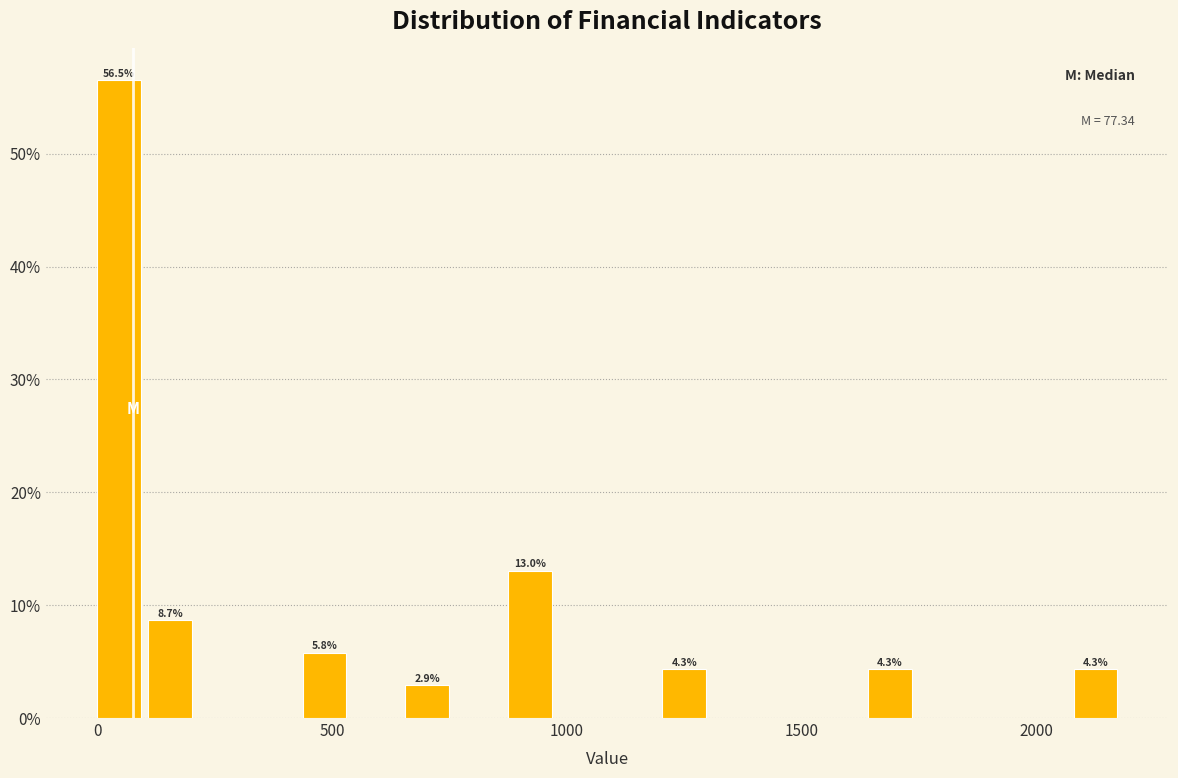

Read against the x-axis, roughly where is the centre of the tallest bar?

50